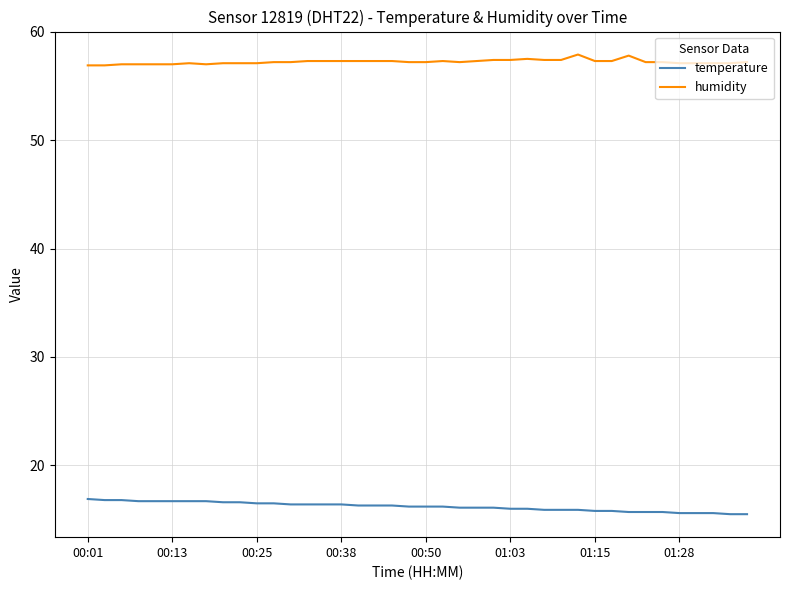

What is the maximum value shown in the chart?

57.9